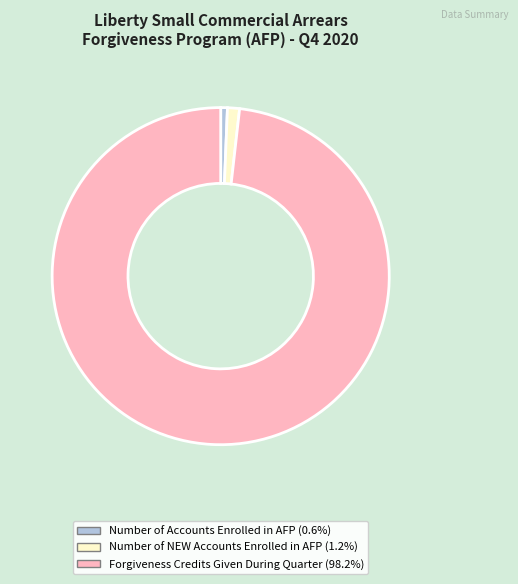

Does any single category account for the majority?

Yes